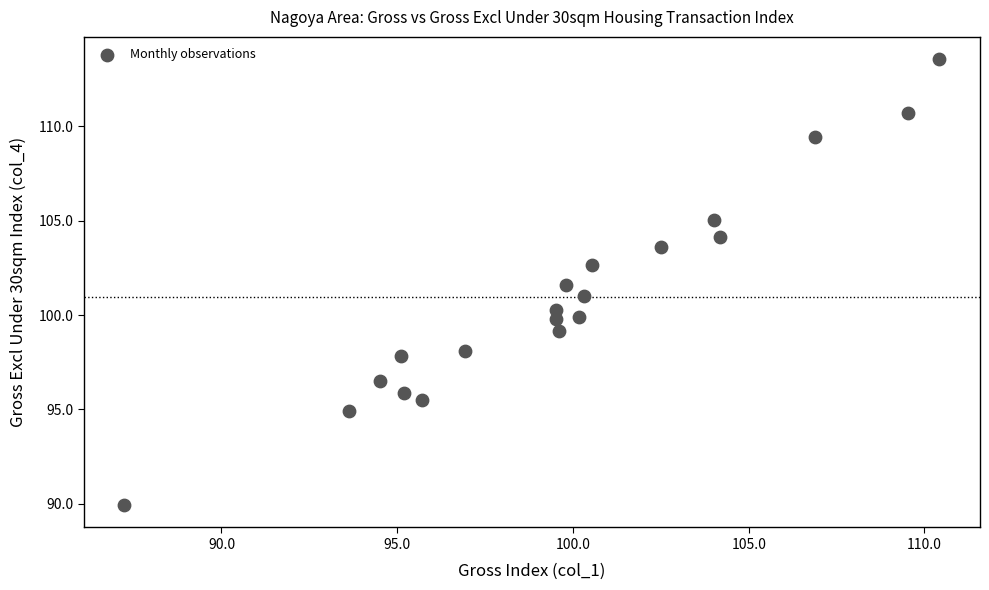

What is the range of Y values (max minus min)?

23.6